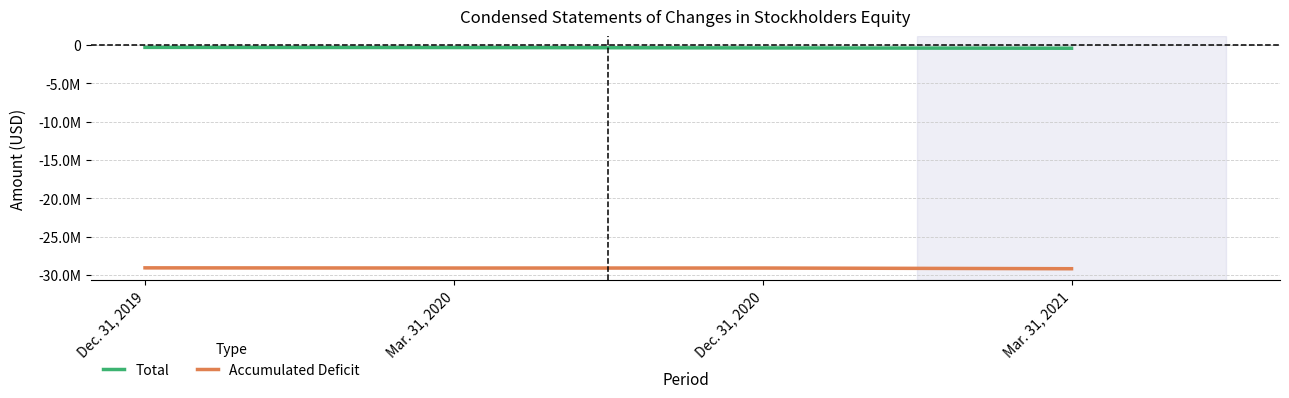

True or false: Total has a value of -130534 at Dec. 31, 2020.

False